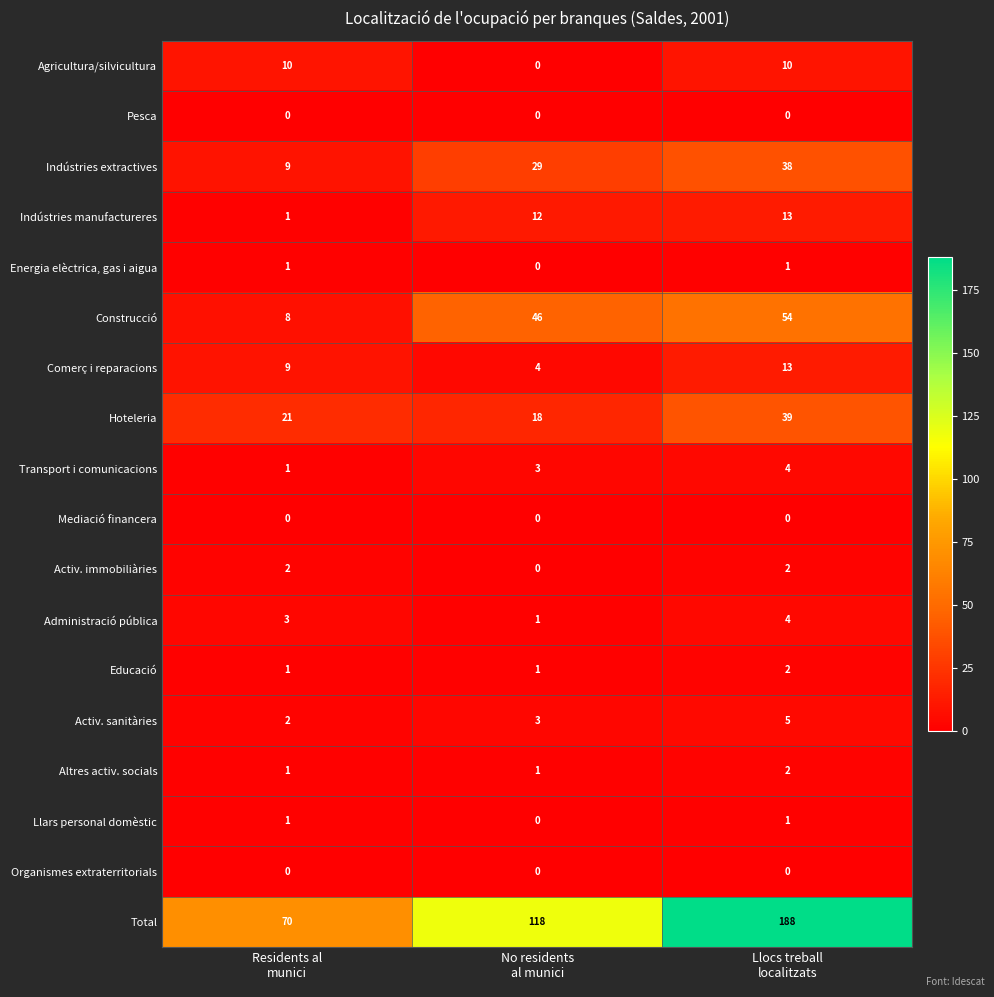

Which label corresponds to the largest value in the chart?

Llocs treball
localitzats